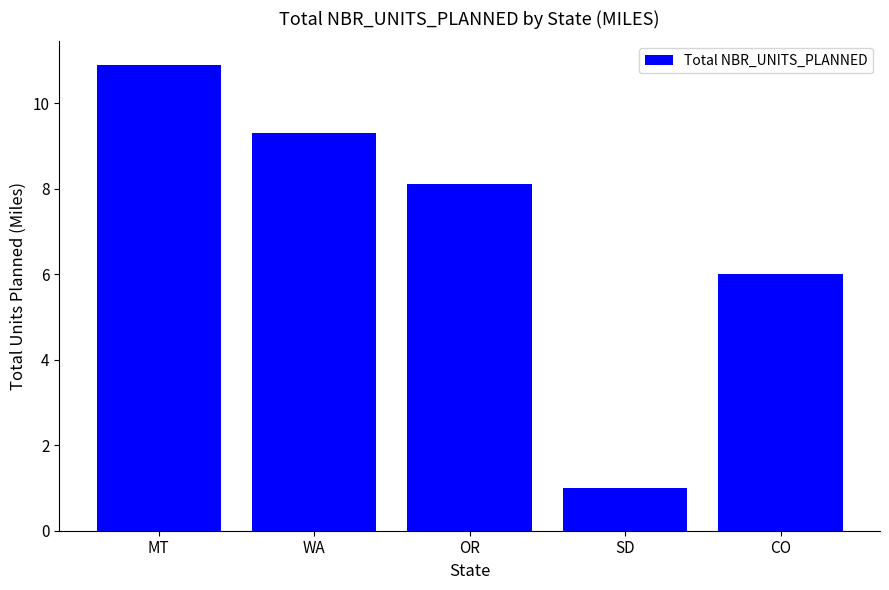

What is the change in value from MT to CO?

-4.9